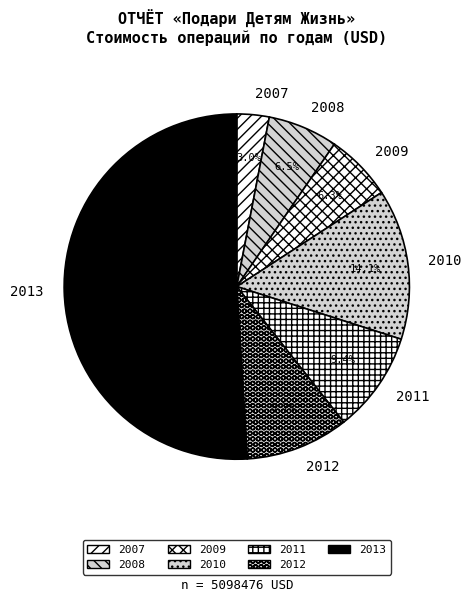

Does any single category account for the majority?

Yes